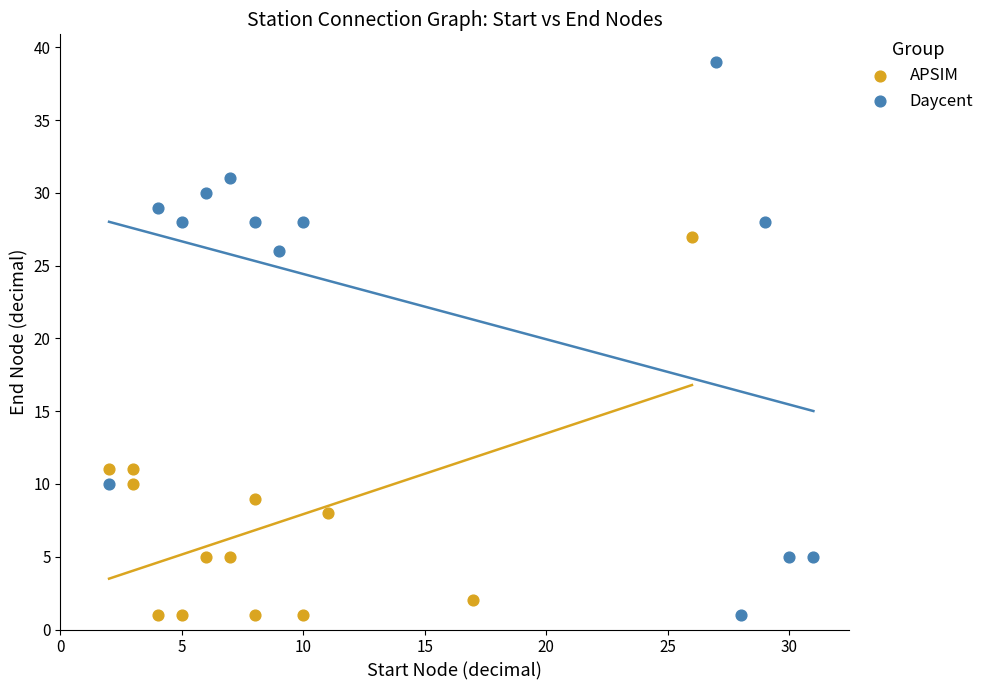

Which series has the widest spread of Y values?

Daycent